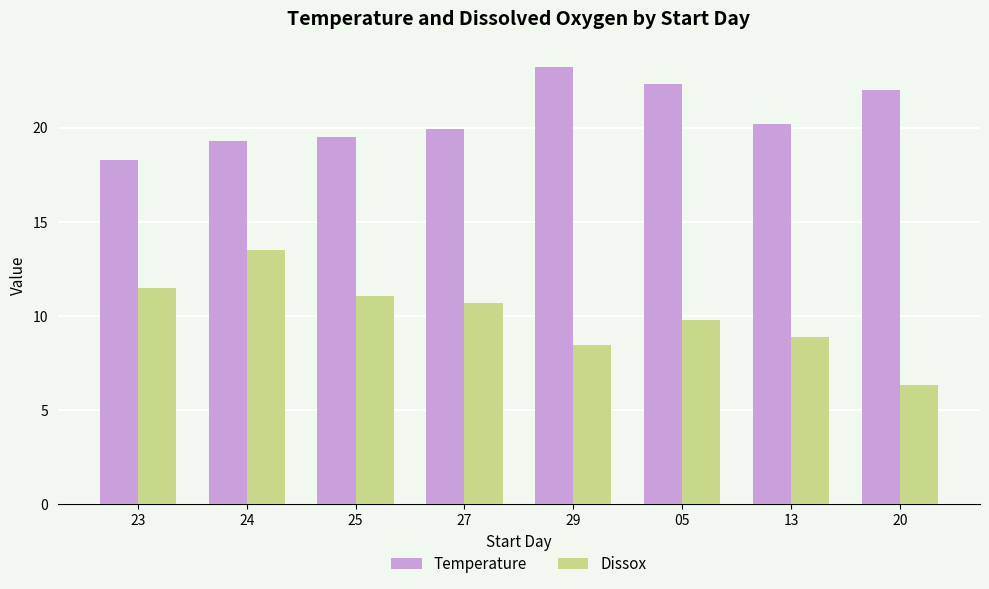

Read the Dissox value at 29.

8.5